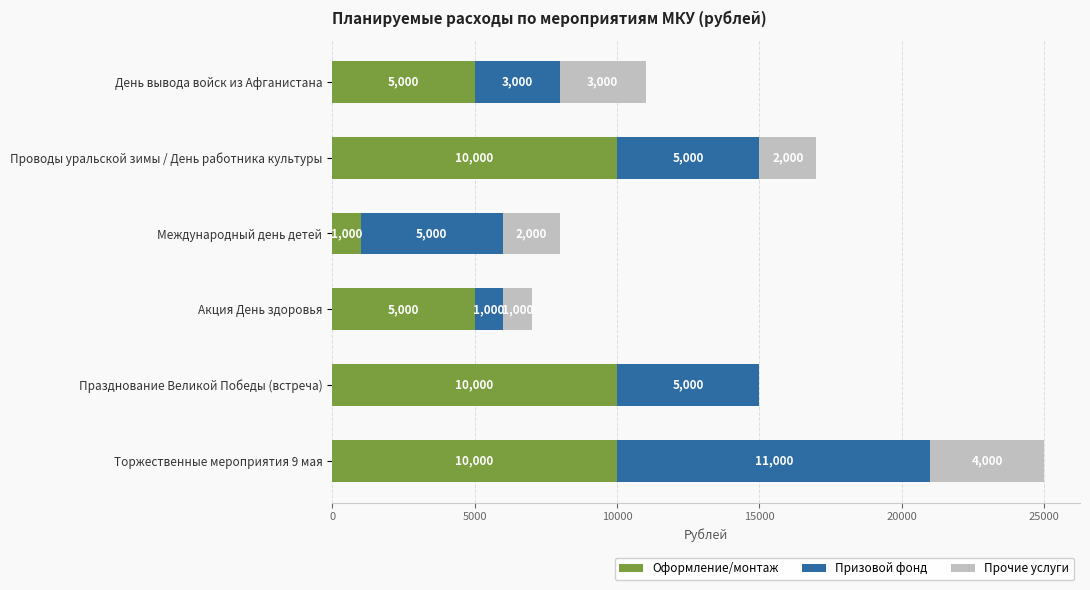

At which category is the sum across all series the highest?

Торжественные мероприятия 9 мая